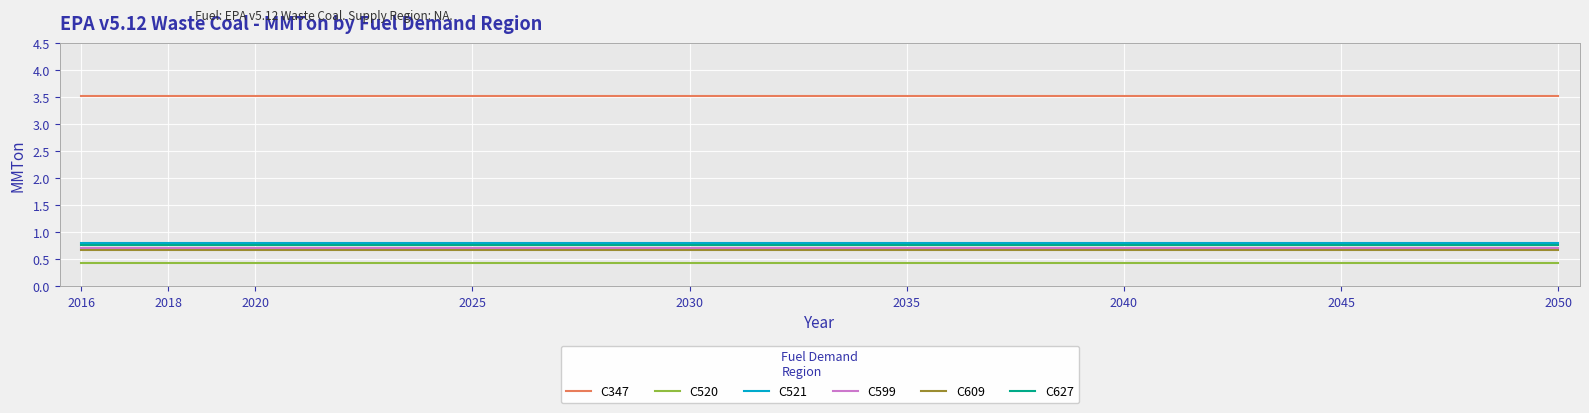

What is the sum of all C609 values?

6.1